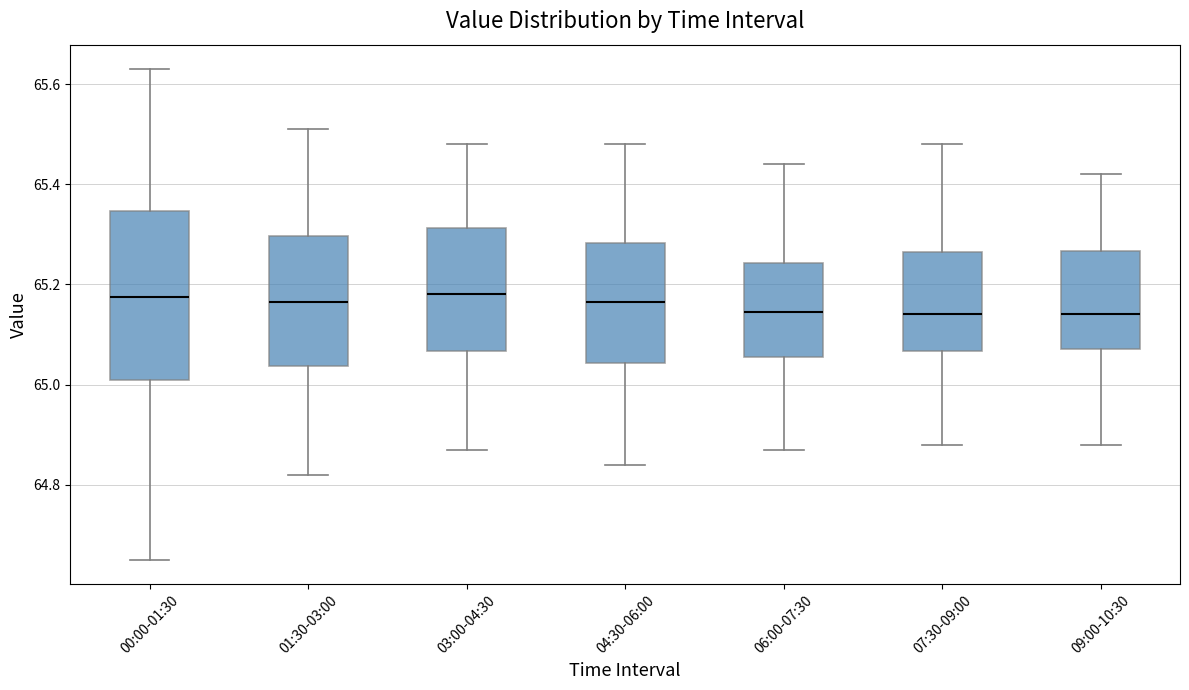

Reading left to right, transcribe this box plot: for each box, give where its median line is, the range the box spans, and where its two whiskers end, as read against the y-axis. The values are not printed on the chart, so give them approximately, as read against the axis.

00:00-01:30: median 65.18, box 65.02 to 65.34, whiskers 64.66 to 65.64
01:30-03:00: median 65.16, box 65.04 to 65.30, whiskers 64.82 to 65.52
03:00-04:30: median 65.18, box 65.06 to 65.32, whiskers 64.88 to 65.48
04:30-06:00: median 65.16, box 65.04 to 65.28, whiskers 64.84 to 65.48
06:00-07:30: median 65.14, box 65.06 to 65.24, whiskers 64.88 to 65.44
07:30-09:00: median 65.14, box 65.06 to 65.26, whiskers 64.88 to 65.48
09:00-10:30: median 65.14, box 65.08 to 65.26, whiskers 64.88 to 65.42